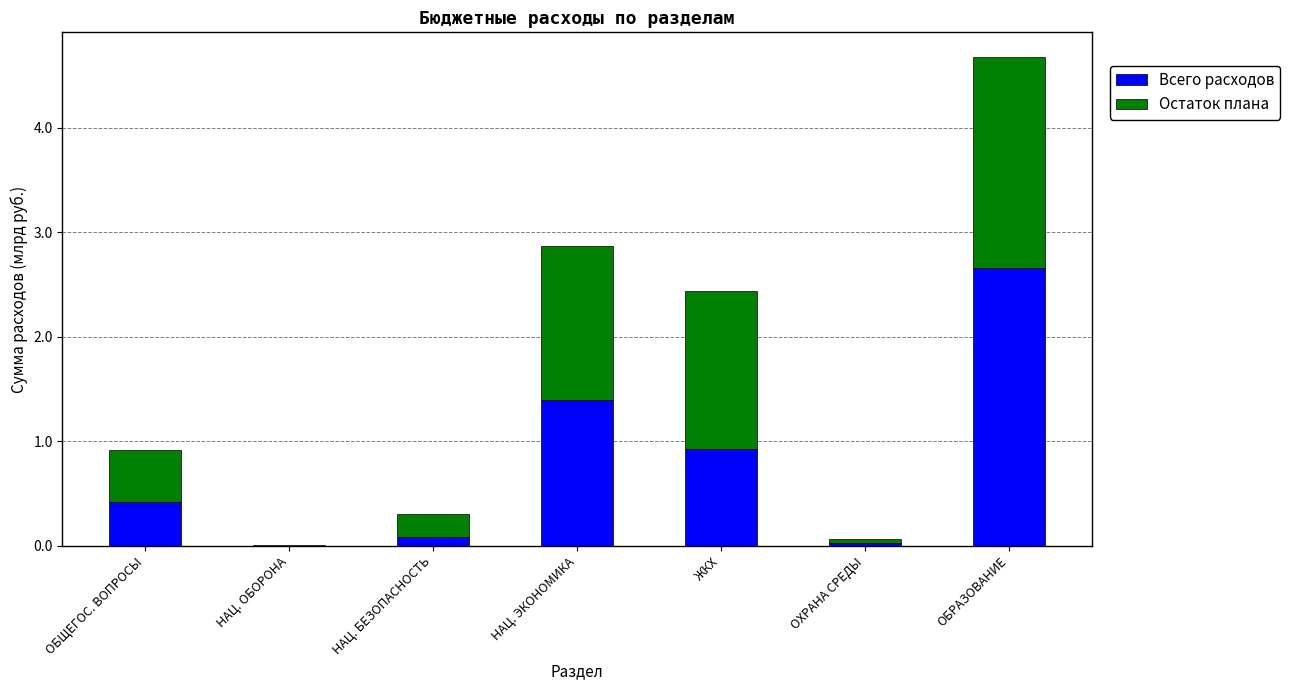

What is the maximum value for Всего расходов?

2.7